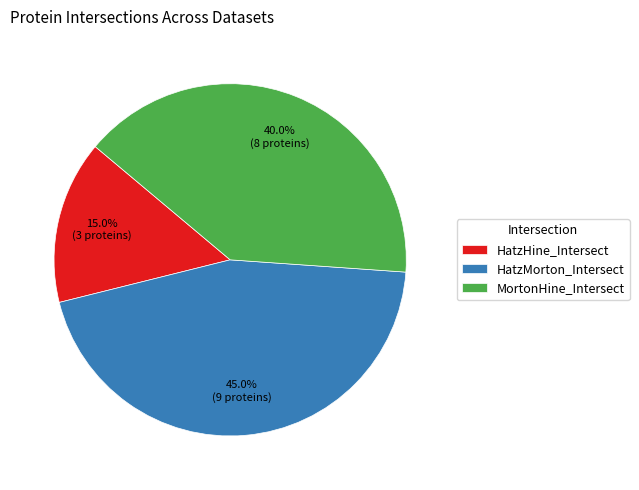

To the nearest percent, what is the difference between the HatzHine_Intersect and HatzMorton_Intersect slice percentages?

30%